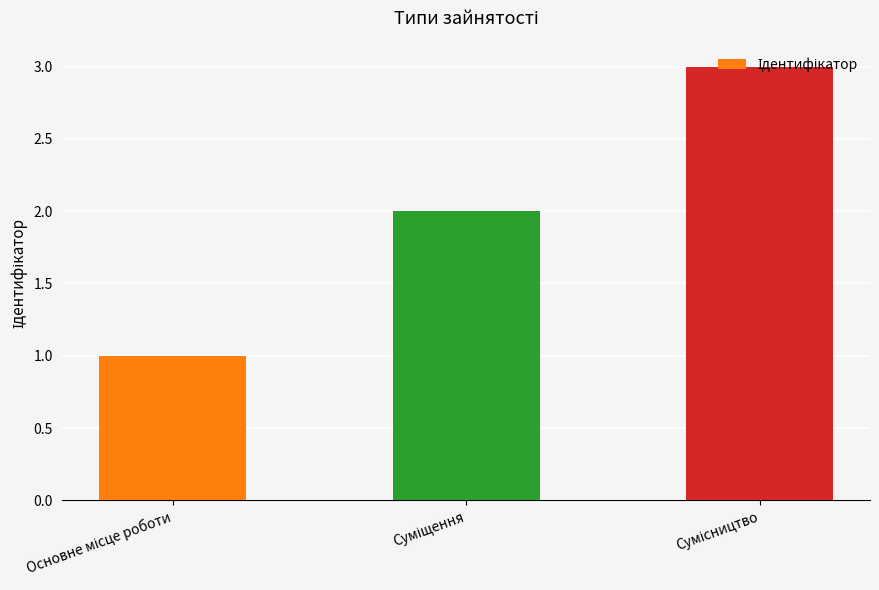

What is the difference between the maximum and minimum values?

2